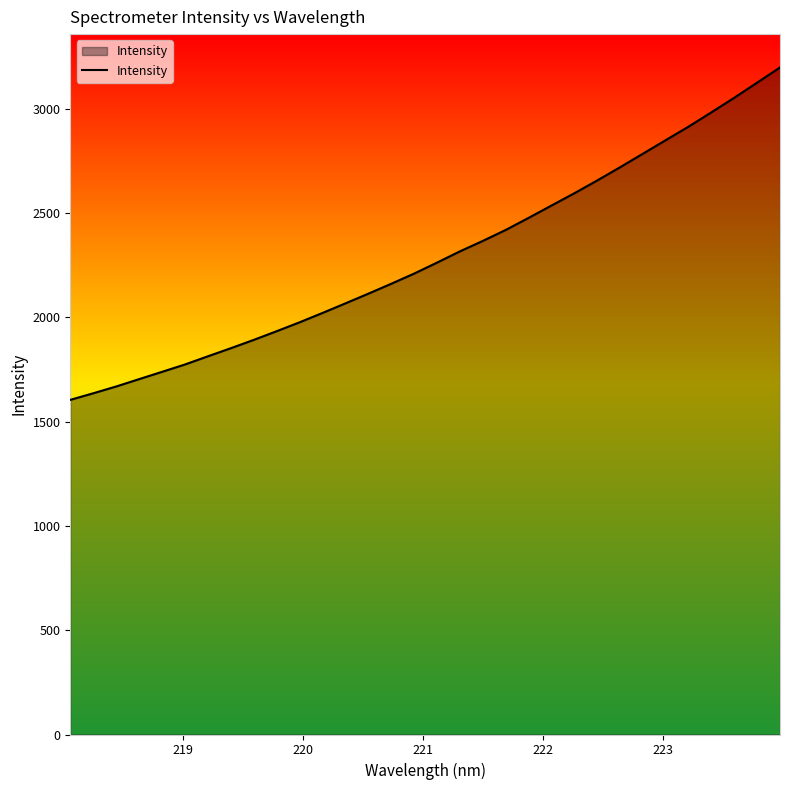

What is the greatest value displayed?

3198.8